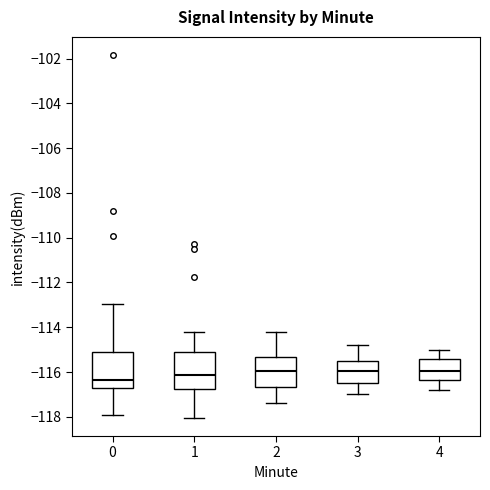

Where does the lower whisker of the box at x = 0 end on the y-axis? The values are not printed on the chart, so give them approximately, as read against the axis.

-118.0